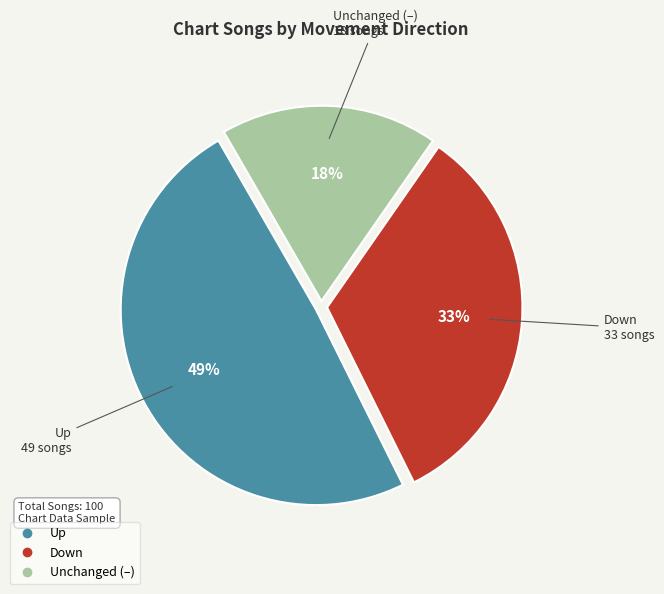

Is there any slice that represents more than half of the pie?

No